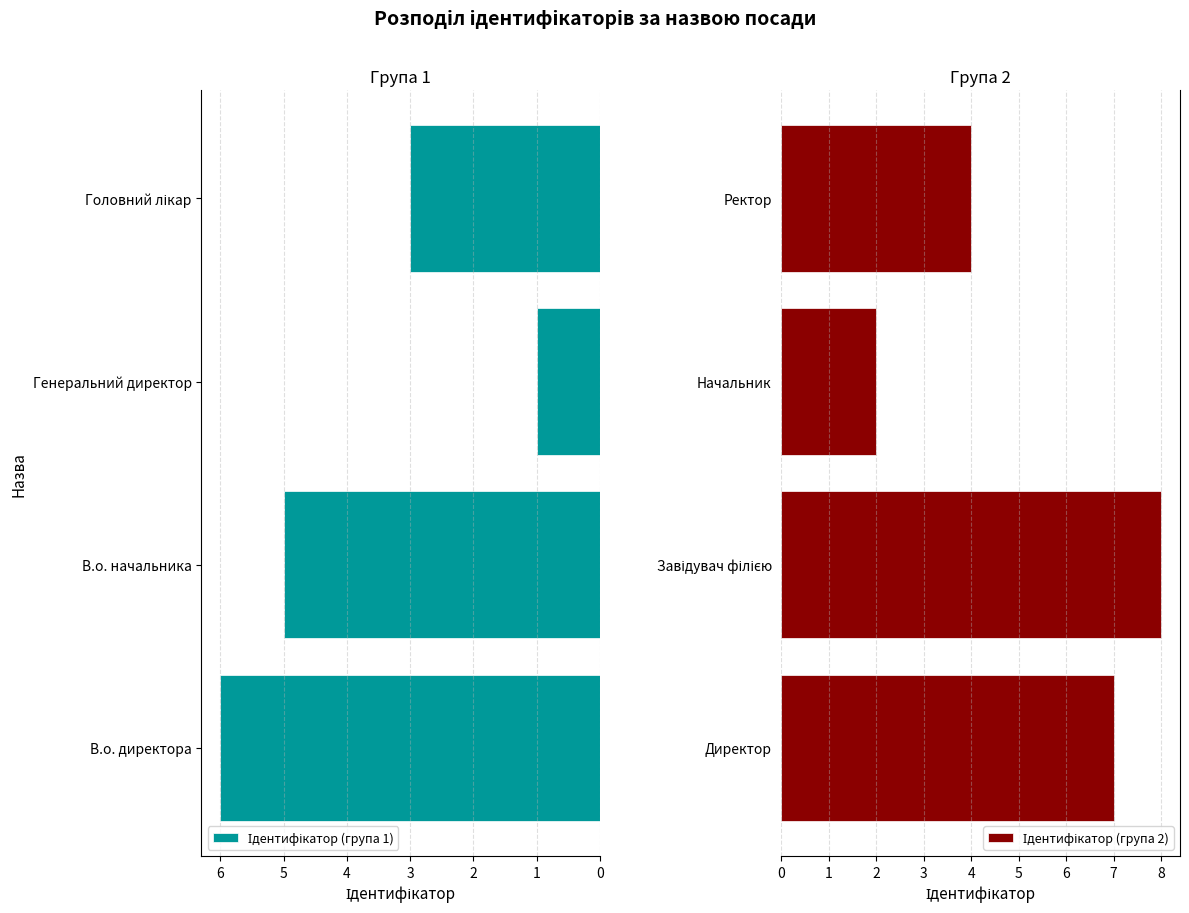

Rank the series at 2 from highest to lowest value.

Ідентифікатор (група 2), Ідентифікатор (група 1)